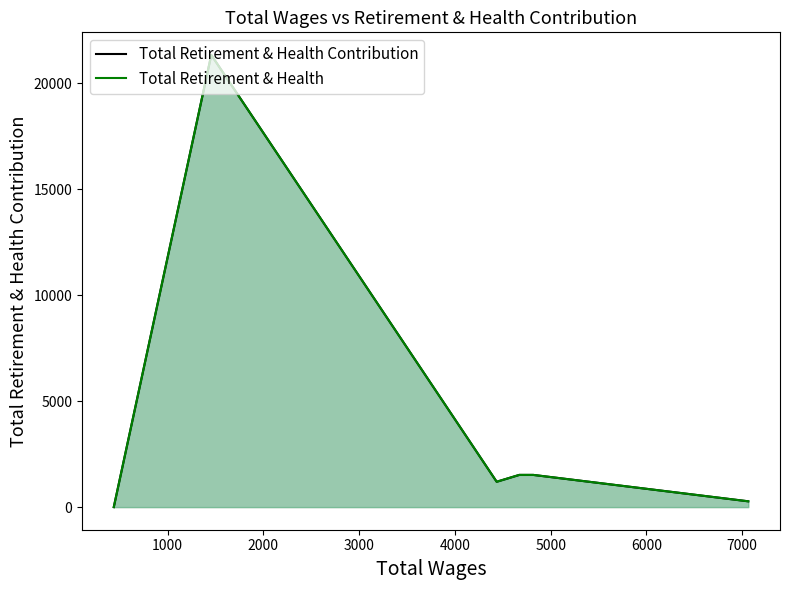

What is the difference between the second highest and minimum values in the Total Retirement & Health series?

1520